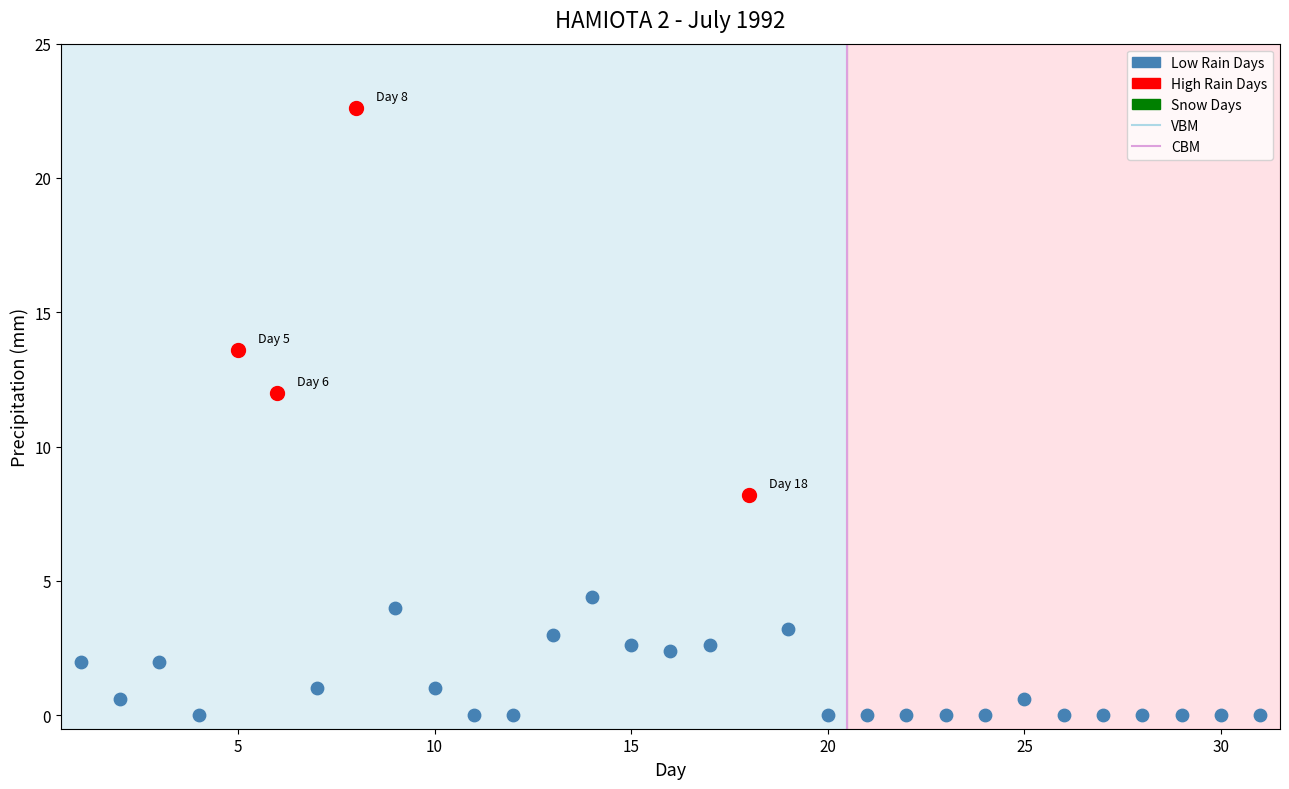

Which series reaches the minimum Y coordinate?

Low Rain Days